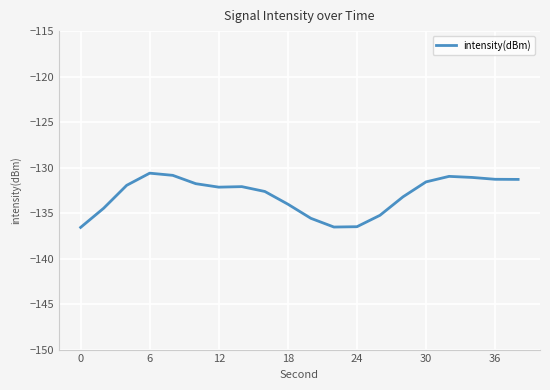

What is the greatest value displayed?

-130.6